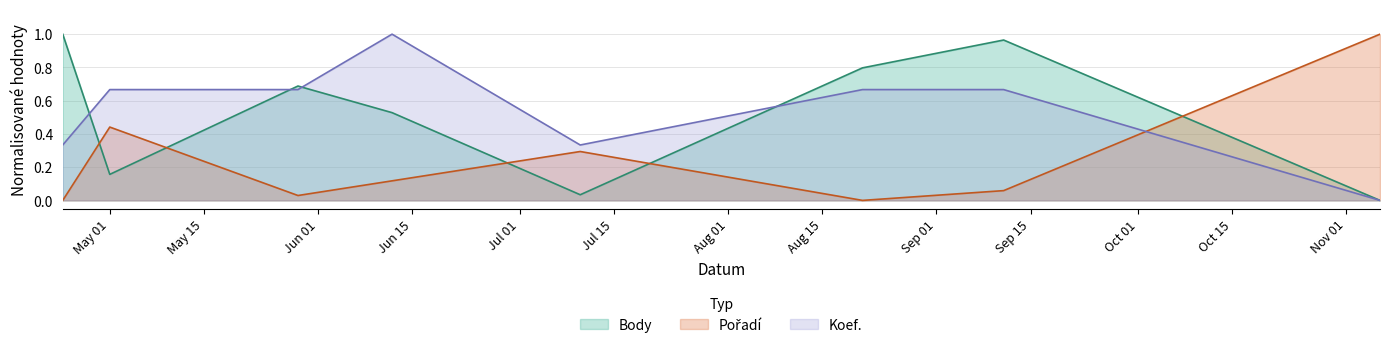

How many values in the Koef. series exceed 0?

7